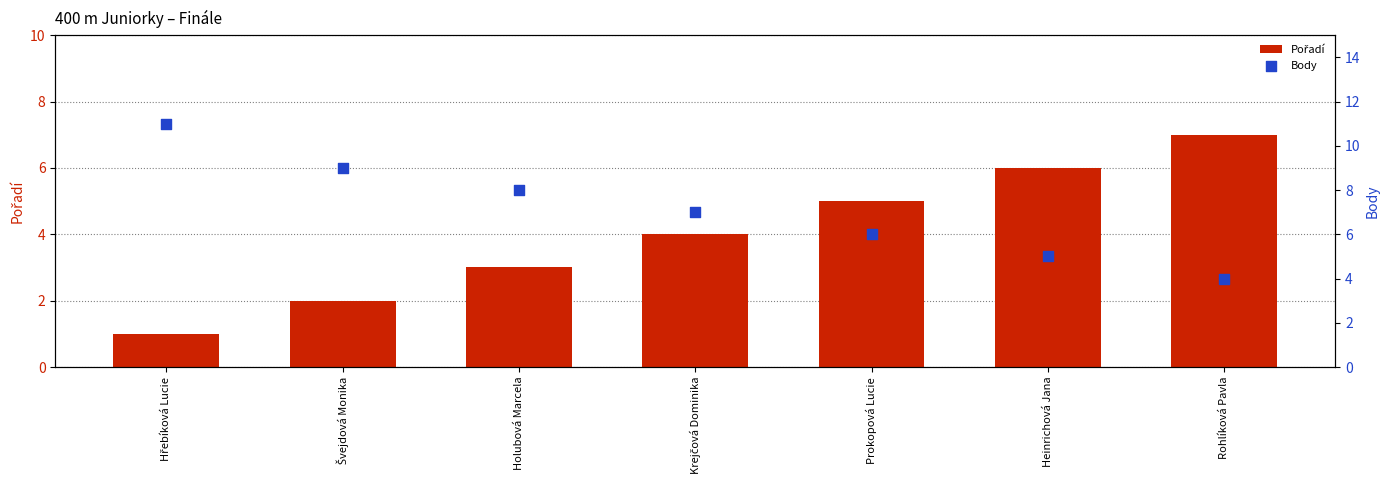

At which category is the sum across all series the highest?

Hřebíková Lucie